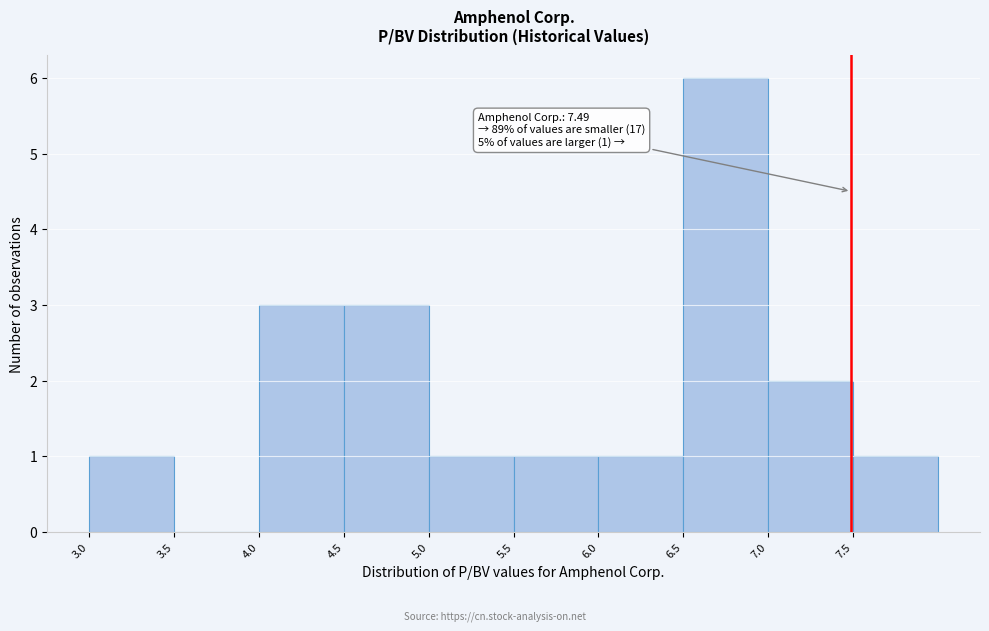

Over which range of the x-axis is the bar tallest?

6.5 to 7.0